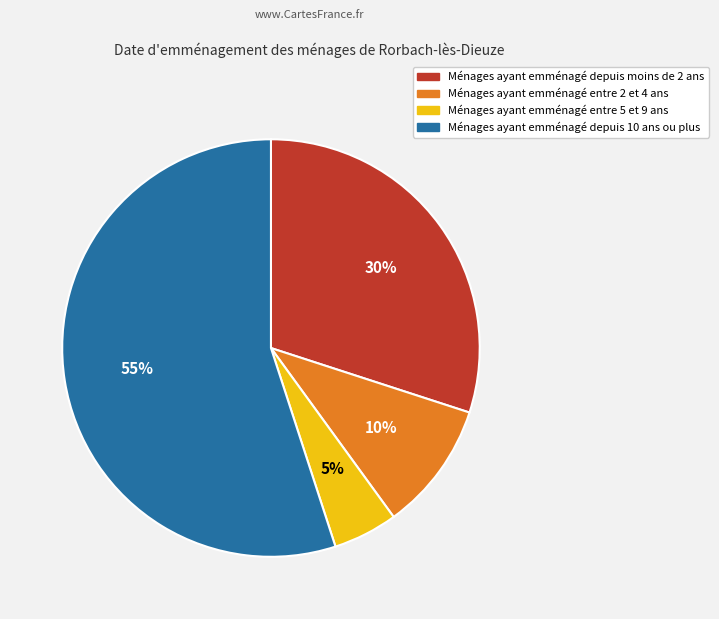

Is there any slice that represents more than half of the pie?

Yes